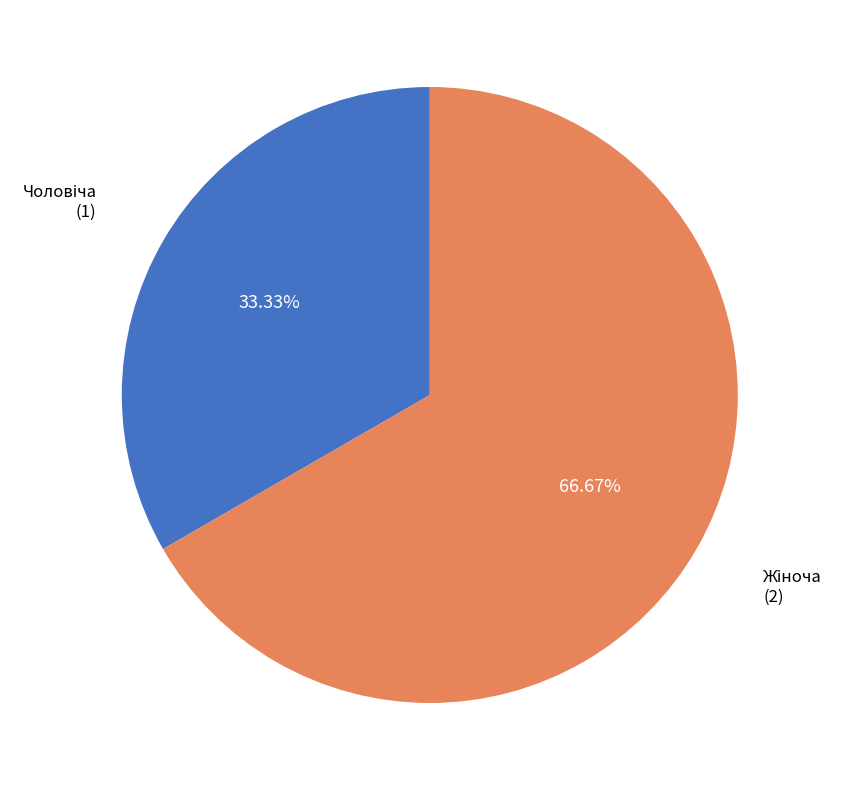

Is there a majority slice in this chart?

Yes